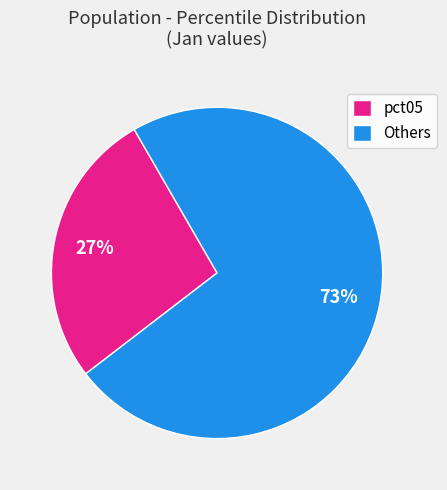

To the nearest percent, what is the average slice percentage?

50%